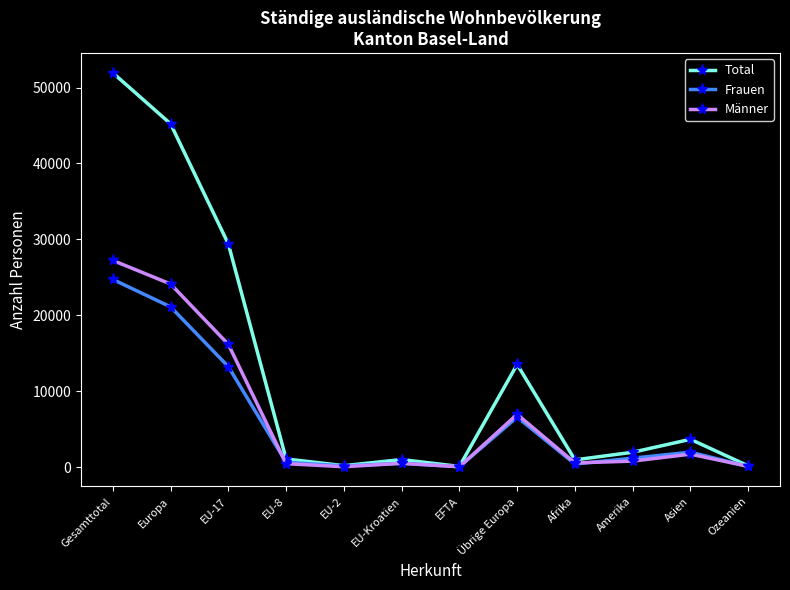

Which series has the largest range (max minus min)?

Total